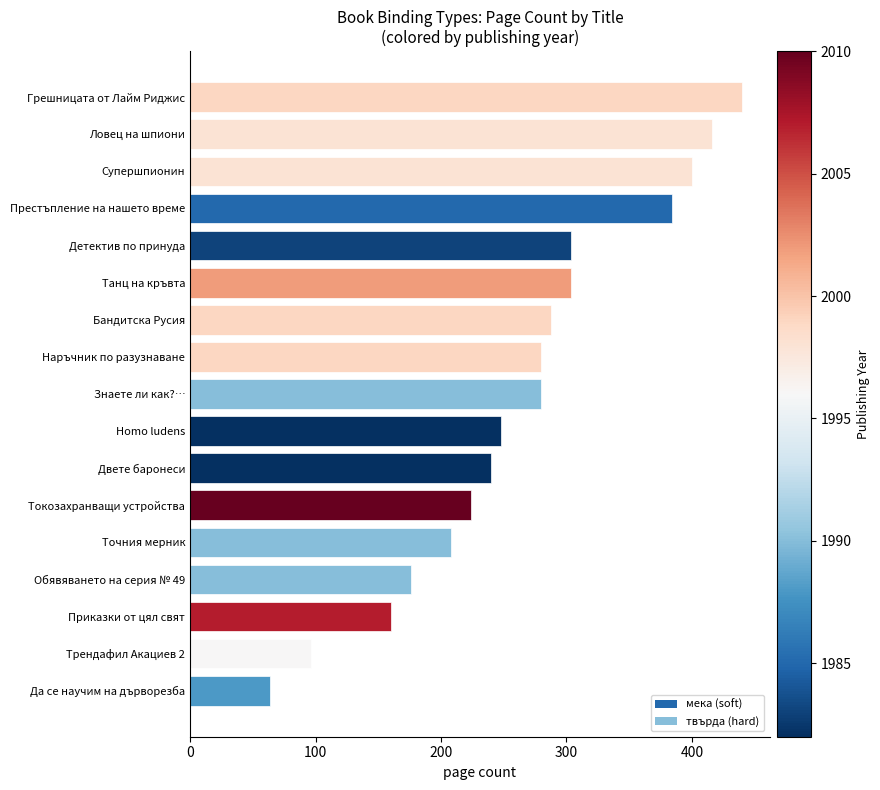

True or false: the data shows 669 at Грешницата от Лайм Риджис.

False